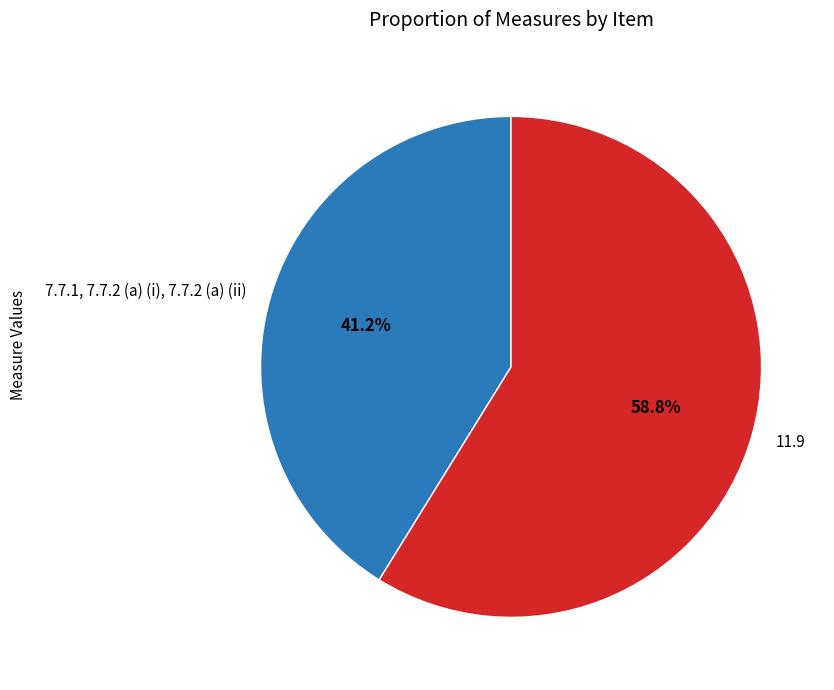

How many slices are in this pie chart?

2